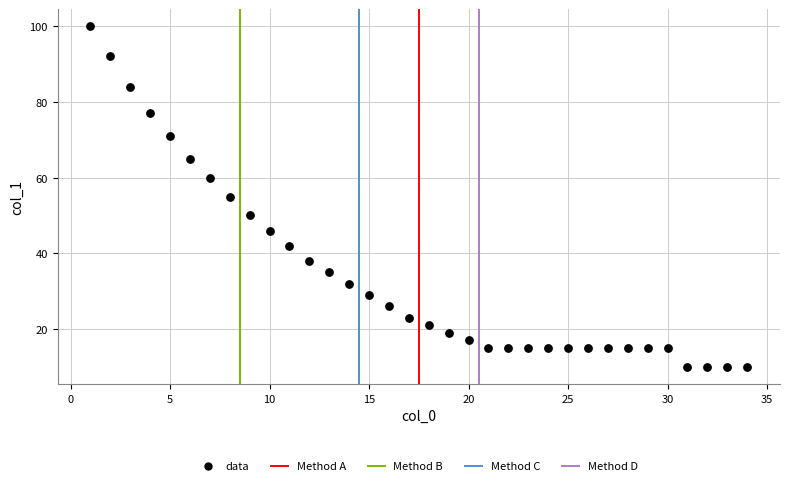

What is the range of Y values (max minus min)?

90